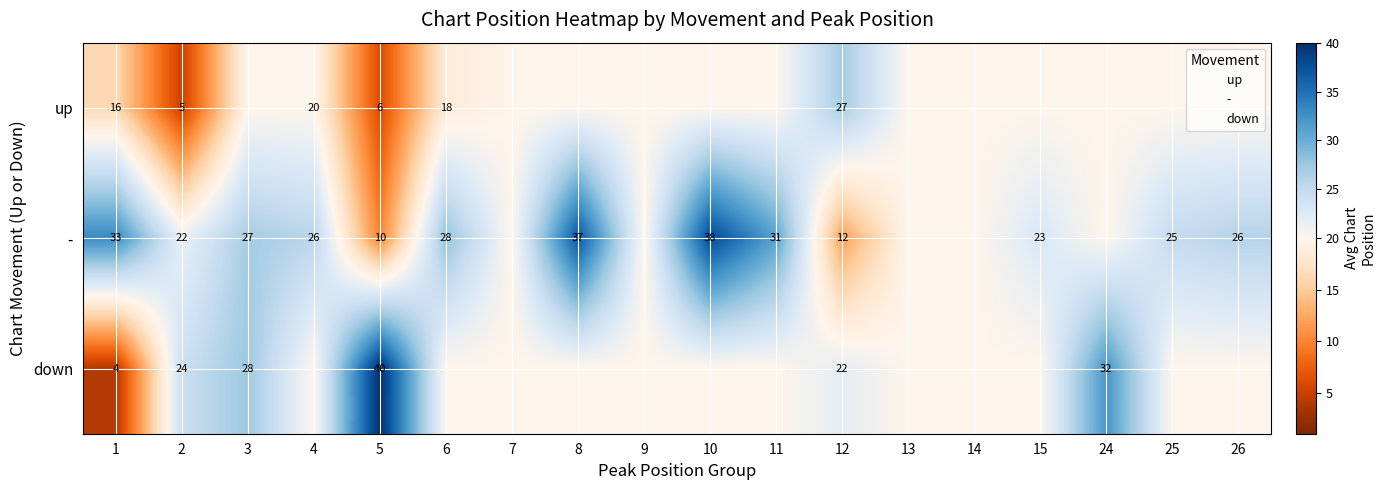

Rank the categories by down value from lowest to highest.

1, 4, 6, 7, 8, 9, 10, 11, 13, 14, 15, 25, 26, 12, 2, 3, 24, 5